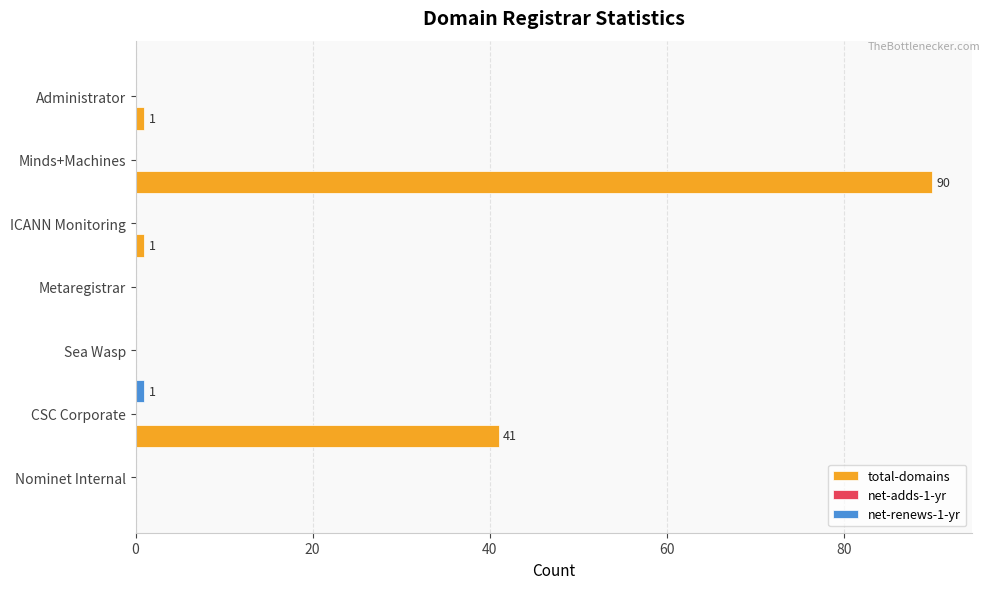

What is the maximum value for total-domains?

90